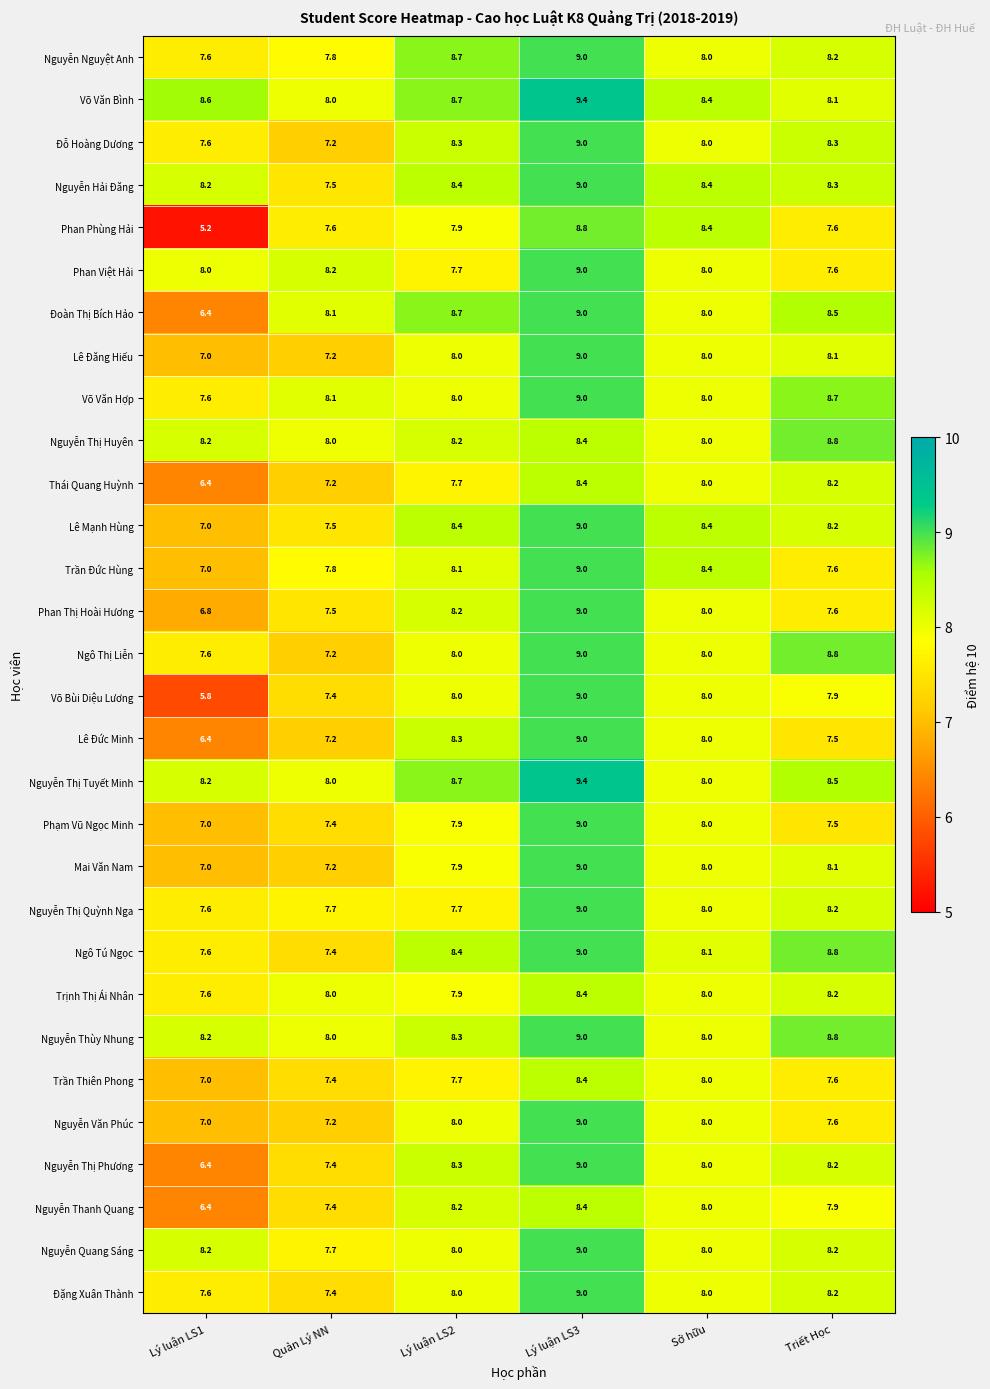

Which series changed the most between Lý luận LS1 and Quản Lý NN?

Phan Phùng Hải